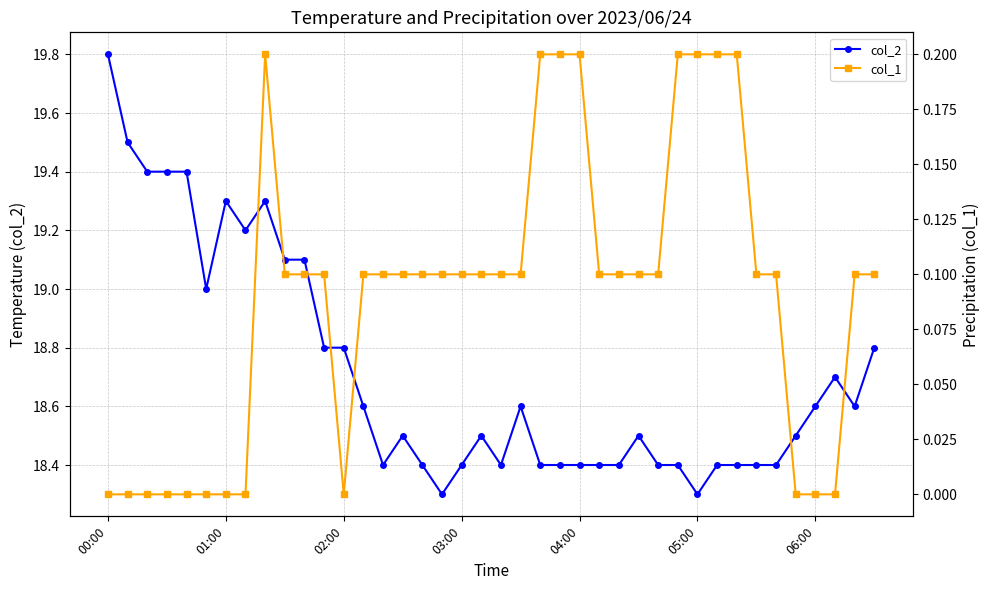

Which category has the lowest value across all series?

00:00